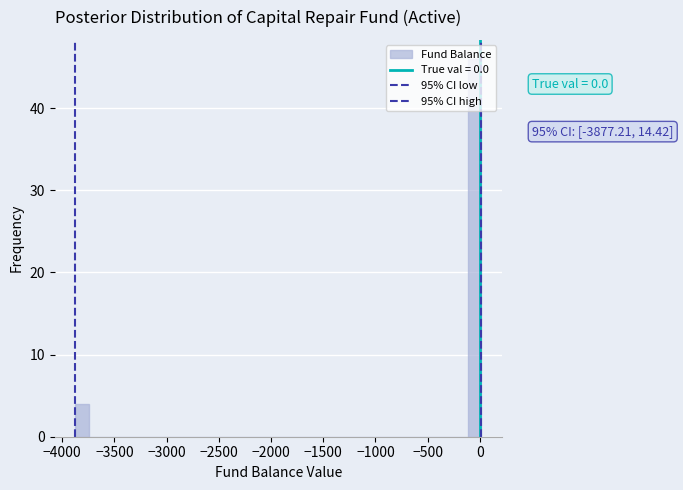

Read against the x-axis, roughly where is the centre of the tallest bar?

-50